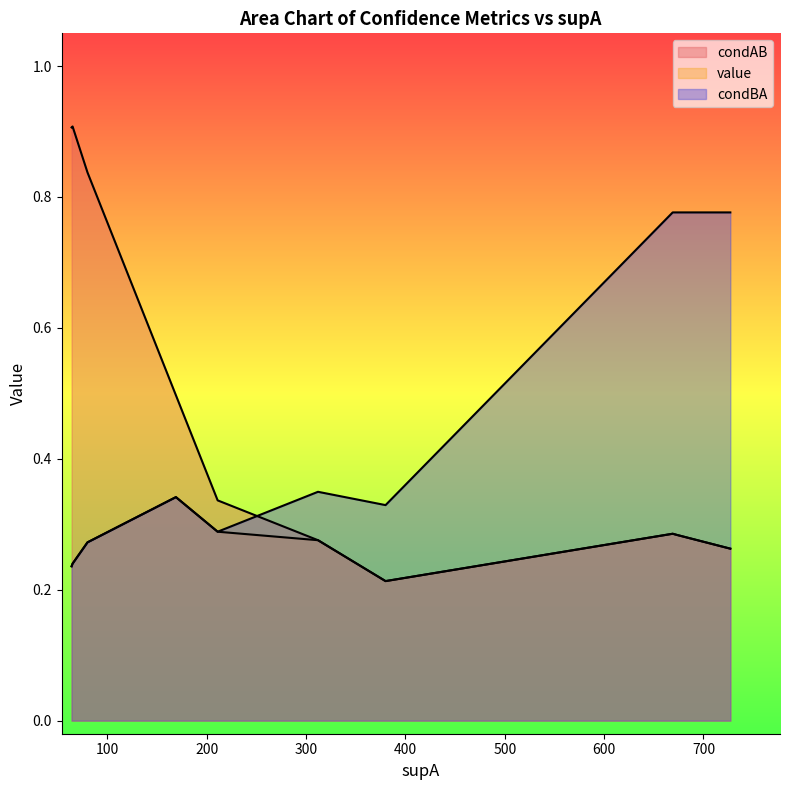

Does the chart display data point markers on the line(s)?

No